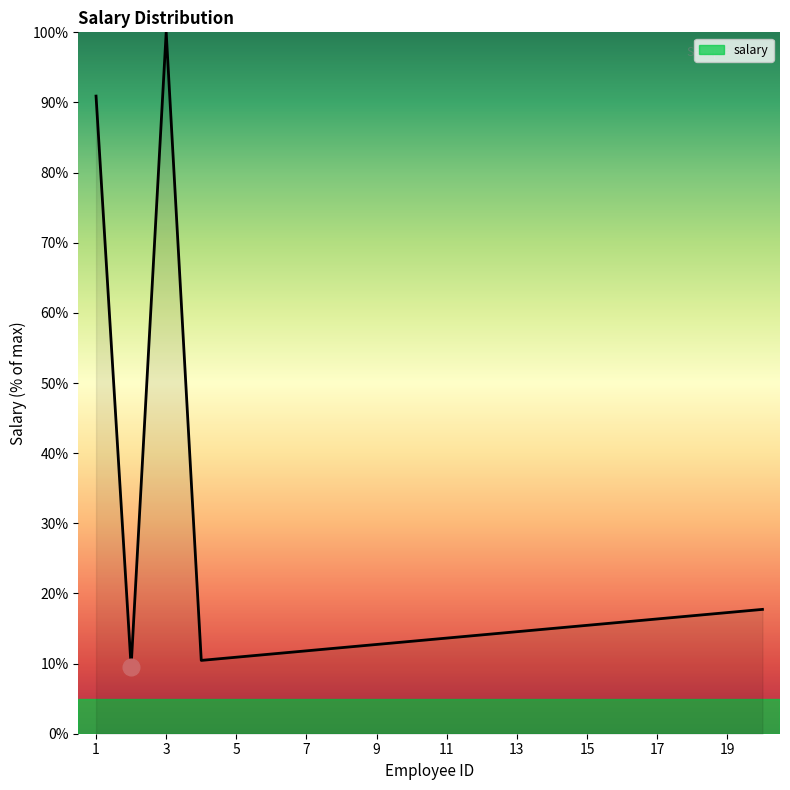

What is the greatest value displayed?

100.0